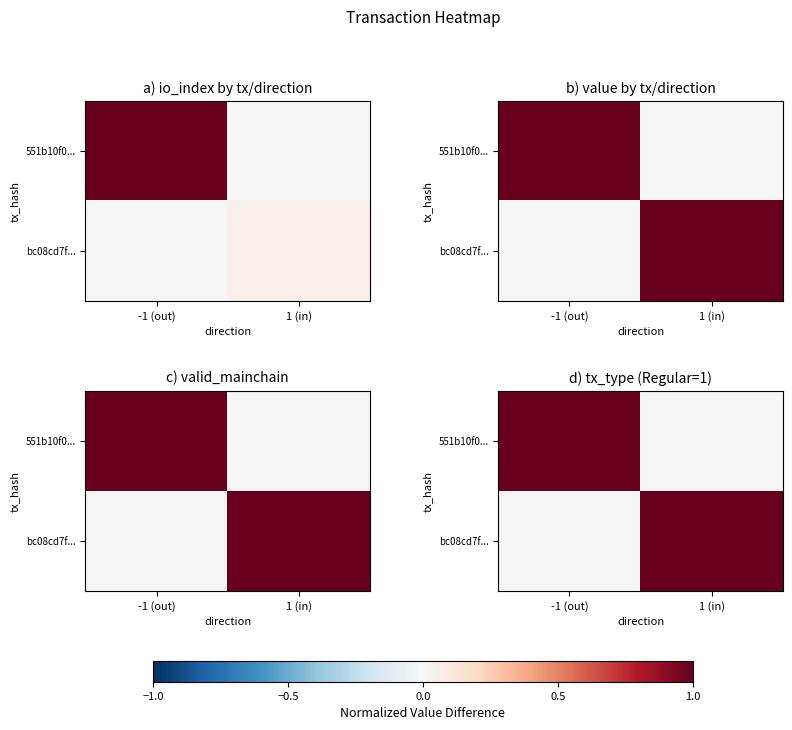

At which label is bc08cd7f... closest to 0?

-1 (out)